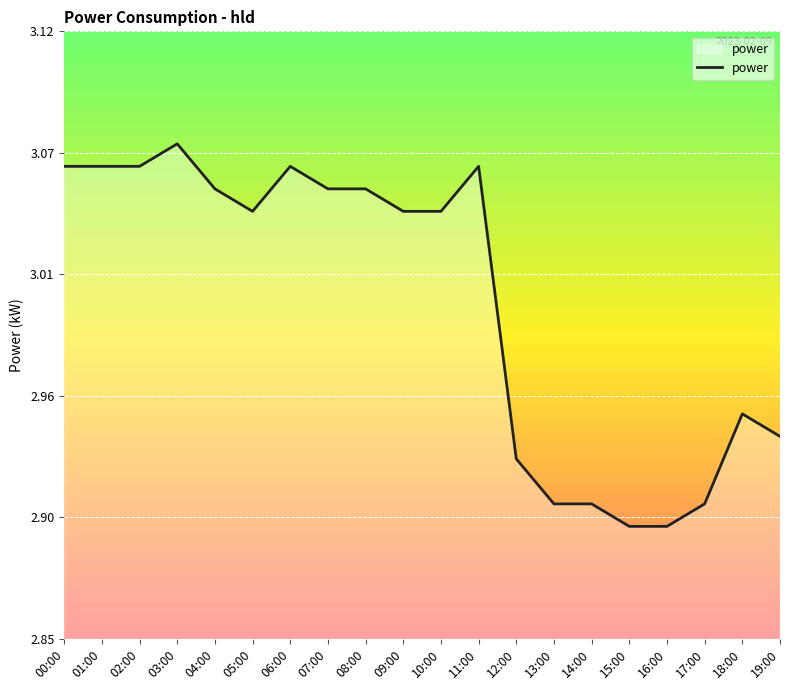

Does the chart display data point markers on the line(s)?

No